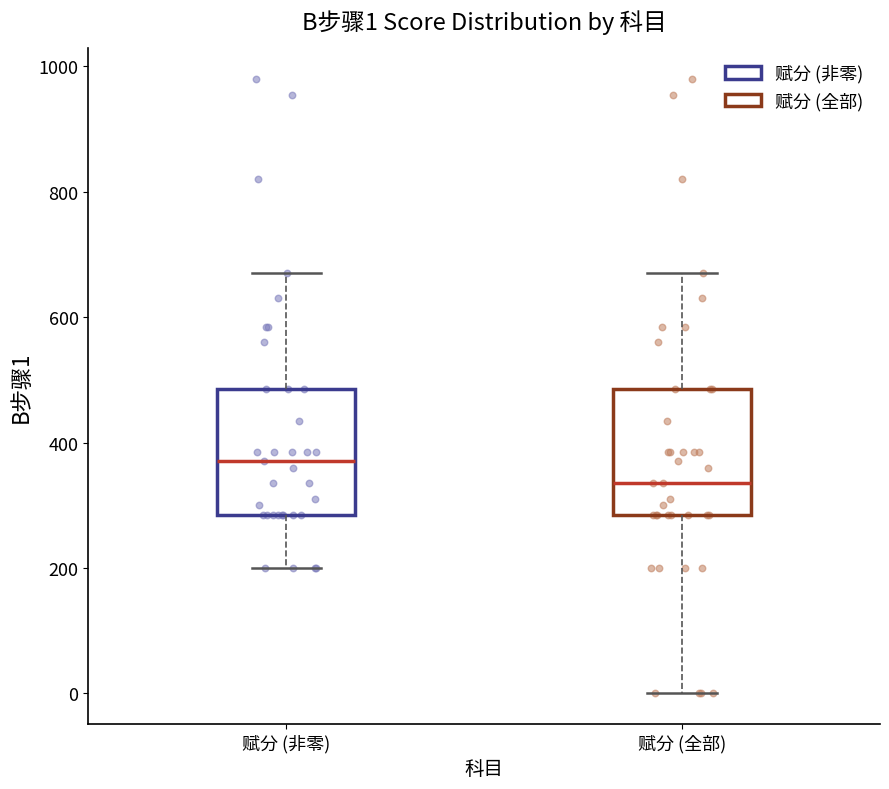

Which box's median line is the lowest?

赋分 (全部)